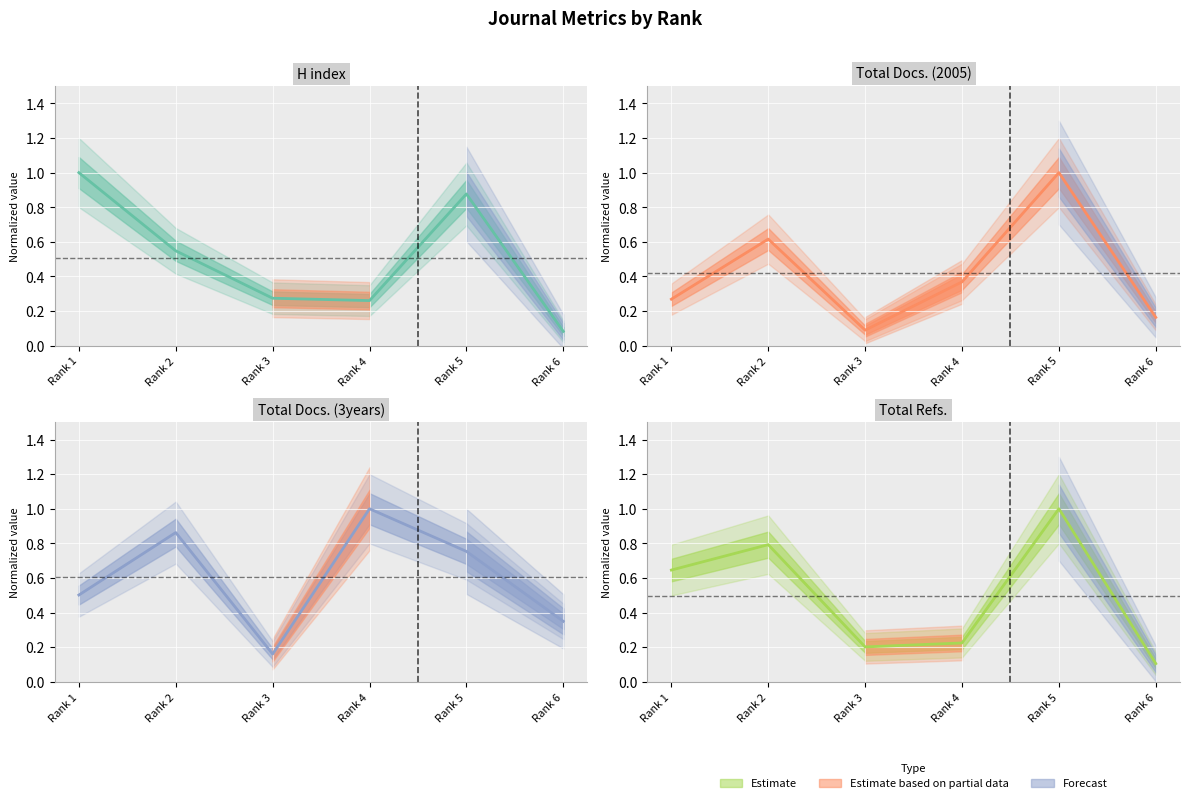

What is the average value of the Total Docs. (3years) series?

0.6